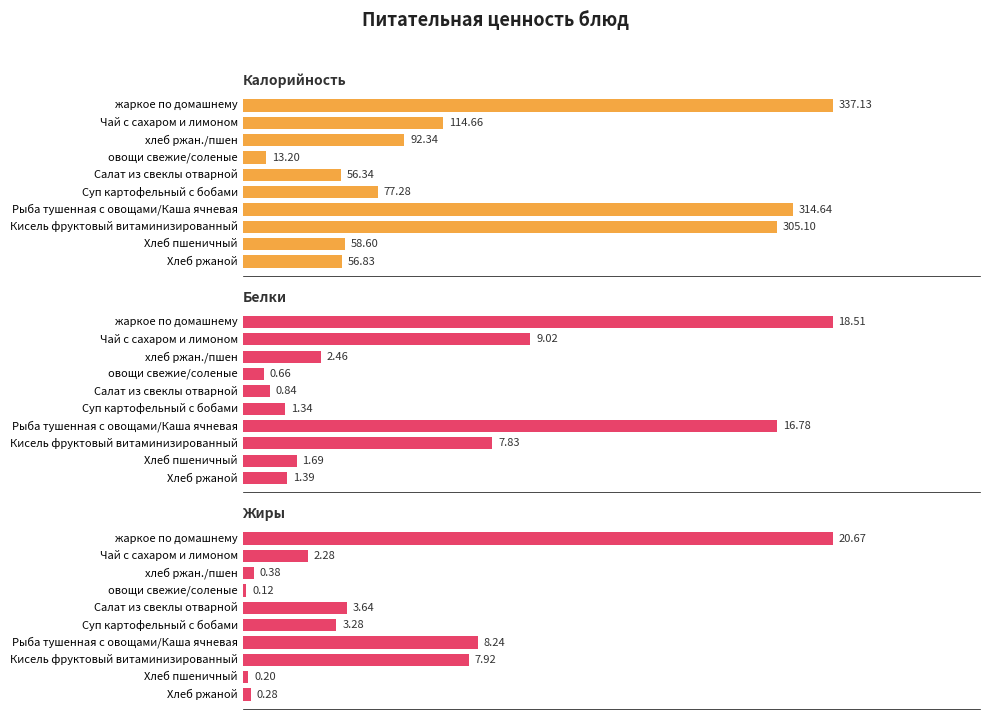

Reading left to right, extract all data points from this chart.

Калорийность: 337.1	114.7	92.3	13.2	56.3	77.3	314.6	305.1	58.6	56.8
Белки: 18.5	9.0	2.5	0.7	0.8	1.3	16.8	7.8	1.7	1.4
Жиры: 20.7	2.3	0.4	0.1	3.6	3.3	8.2	7.9	0.2	0.3